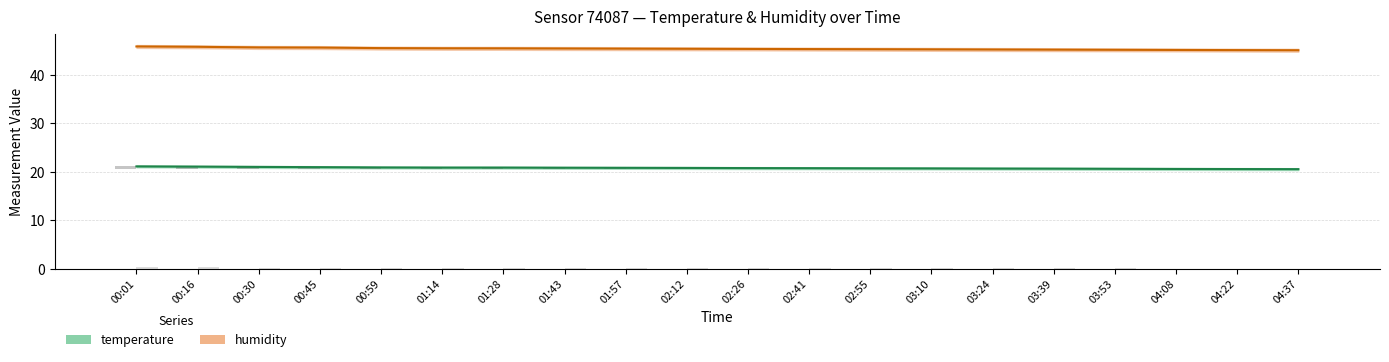

Reading left to right, transcribe all the data shown in this chart.

humidity: 00:01=45.9	00:16=45.8	00:30=45.7	00:45=45.7	00:59=45.5	01:14=45.5	01:28=45.5	01:43=45.5	01:57=45.4	02:12=45.4	02:26=45.4	02:41=45.4	02:55=45.3	03:10=45.3	03:24=45.3	03:39=45.2	03:53=45.2	04:08=45.2	04:22=45.1	04:37=45.1
temperature: 00:01=21.1	00:16=21.1	00:30=21.0	00:45=21.0	00:59=20.9	01:14=20.9	01:28=20.9	01:43=20.9	01:57=20.9	02:12=20.8	02:26=20.8	02:41=20.8	02:55=20.8	03:10=20.7	03:24=20.7	03:39=20.7	03:53=20.6	04:08=20.6	04:22=20.6	04:37=20.6
temperature obs: 00:01=0.6	00:16=0.6	00:30=0.5	00:45=0.5	00:59=0.4	01:14=0.4	01:28=0.4	01:43=0.3	01:57=0.3	02:12=0.3	02:26=0.3	02:41=0.3	02:55=0.2	03:10=0.2	03:24=0.2	03:39=0.2	03:53=0.1	04:08=0.1	04:22=0.1	04:37=0.1
humidity obs: 00:01=0.4	00:16=0.3	00:30=0.3	00:45=0.3	00:59=0.2	01:14=0.2	01:28=0.2	01:43=0.2	01:57=0.2	02:12=0.2	02:26=0.2	02:41=0.1	02:55=0.1	03:10=0.1	03:24=0.1	03:39=0.1	03:53=0.1	04:08=0.1	04:22=0.1	04:37=0.1